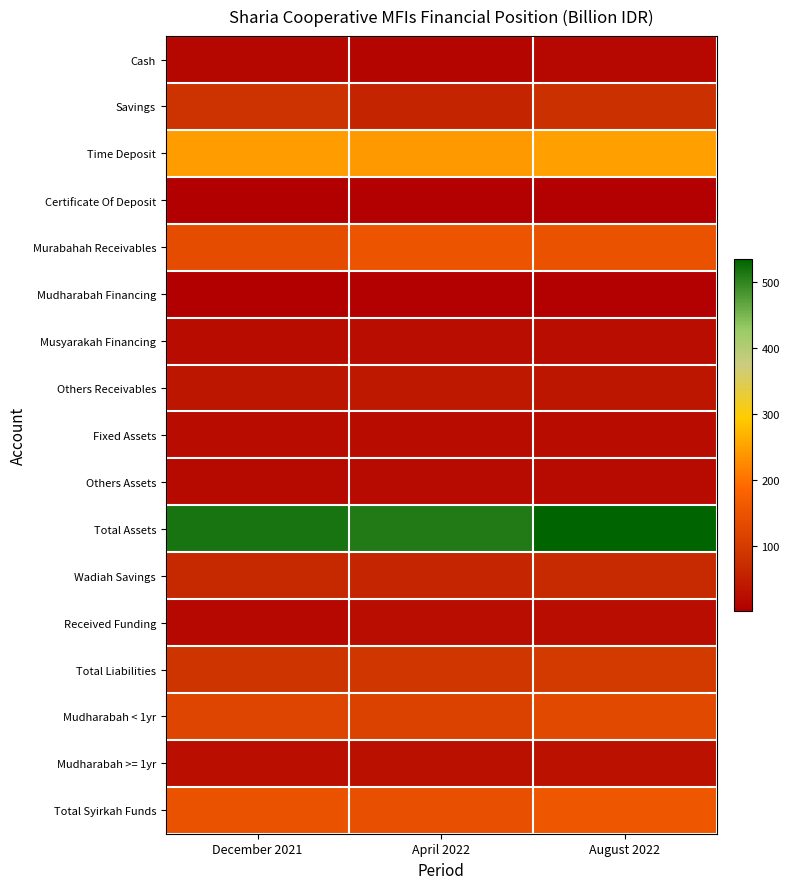

What is the greatest value displayed?

533.9